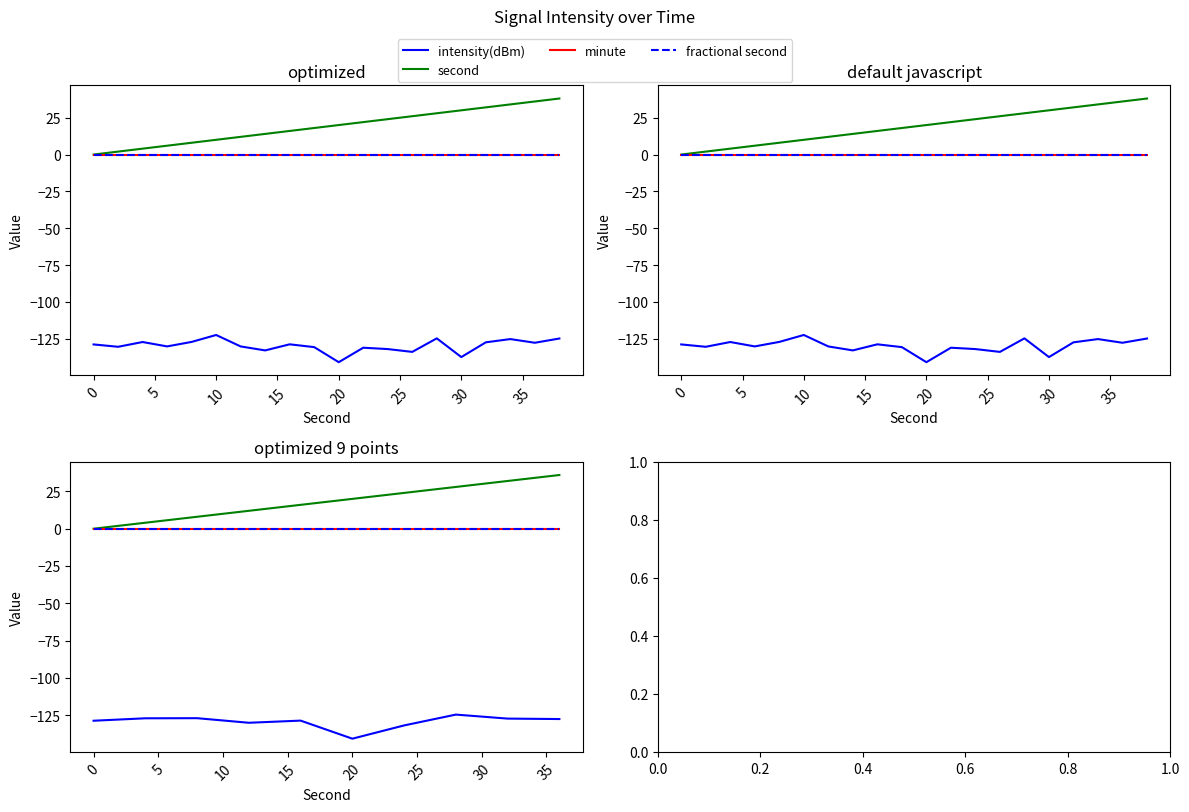

The value of fractional second at 5 is 0.0. True or false?

True